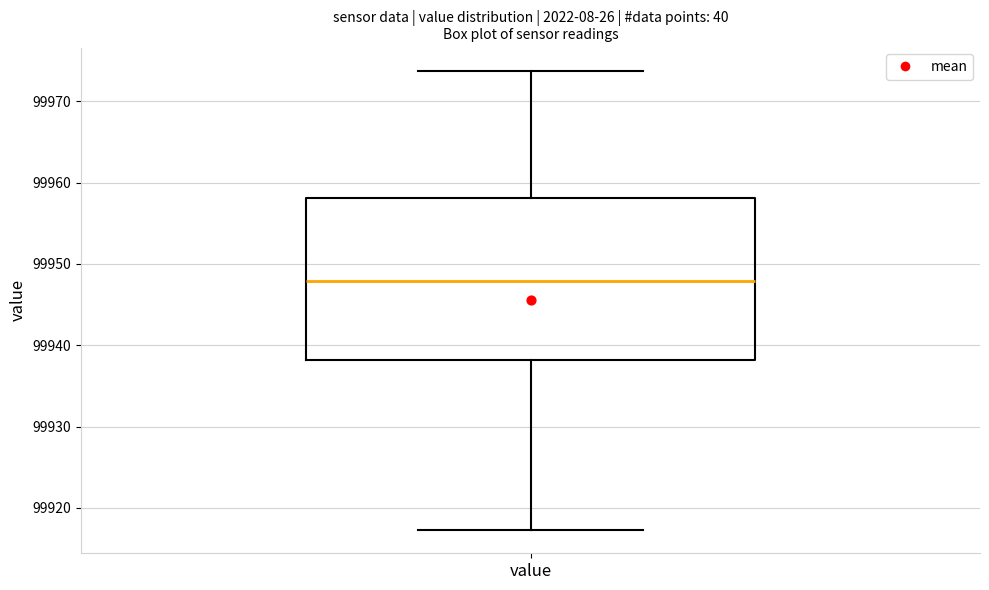

Read this box plot against the y-axis: the position of the median line, the range covered by the box, and the ends of both whiskers. The values are not printed on the chart, so give them approximately, as read against the axis.

median 99948, box 99938 to 99958, whiskers 99917 to 99974